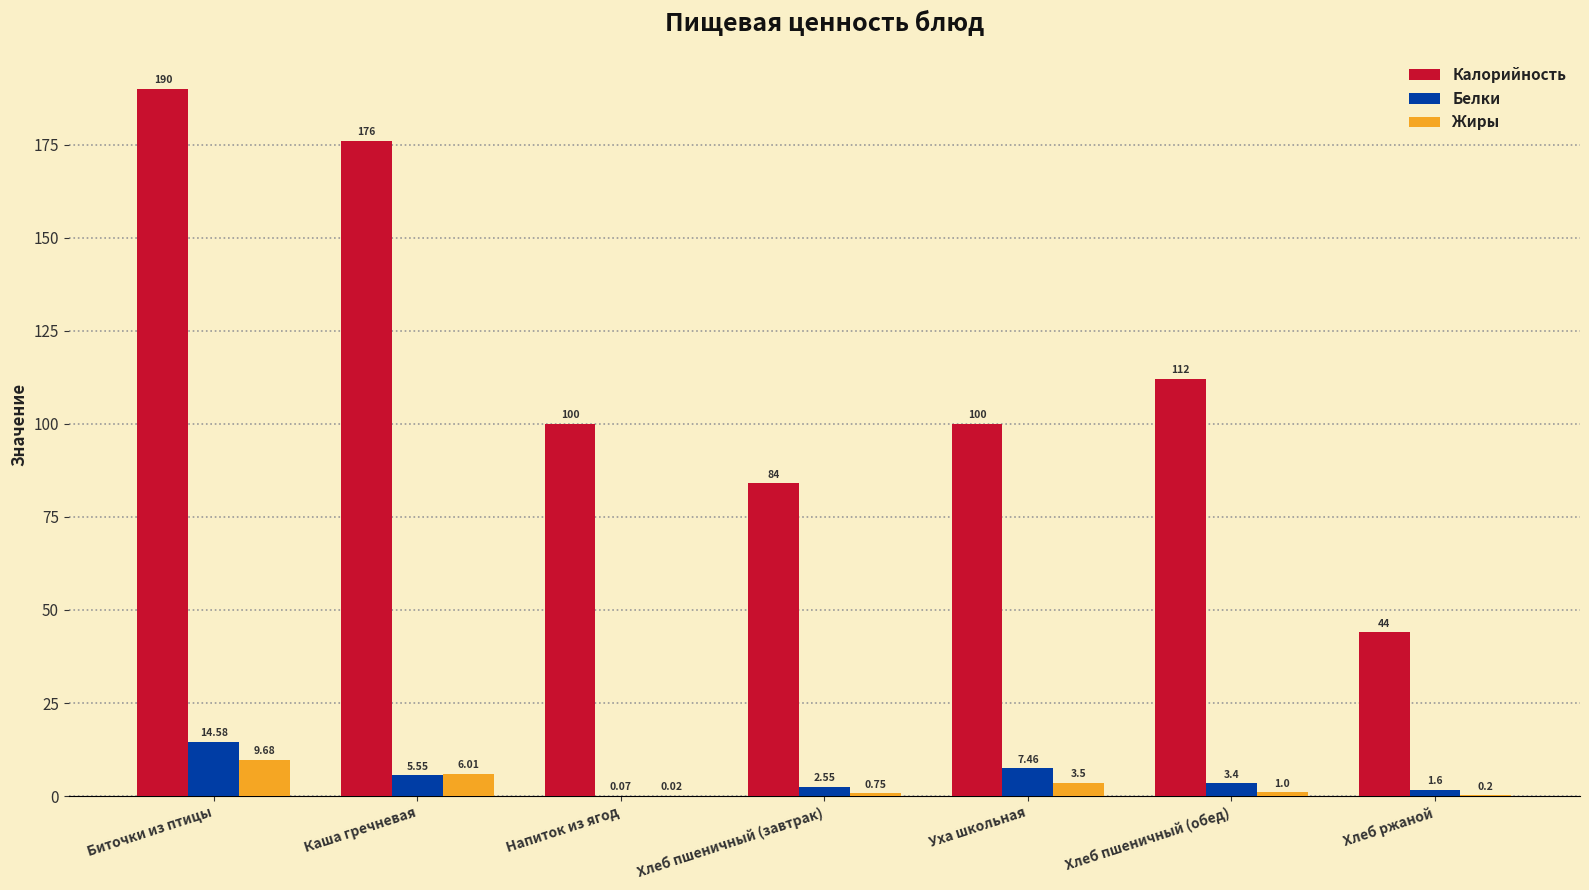

Read the Калорийность value at Биточки из птицы.

190.0